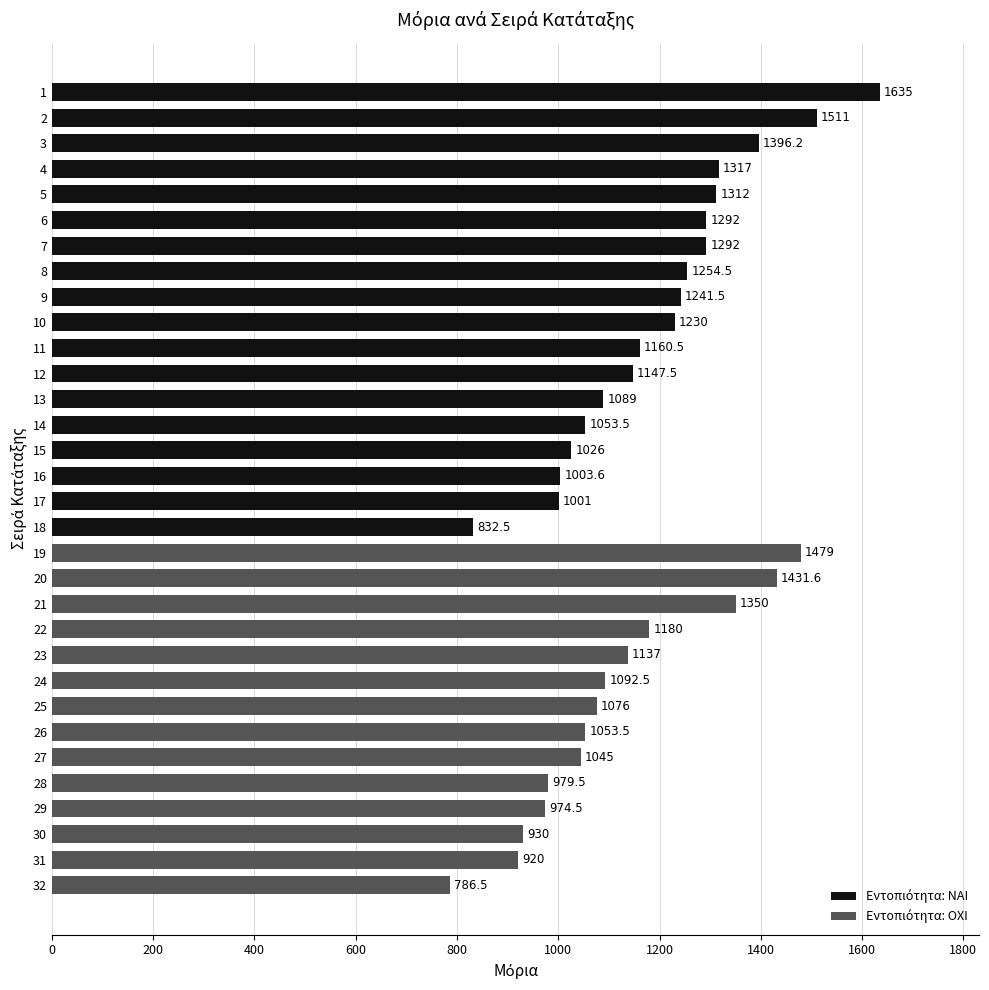

Count the number of categories in the chart.

32